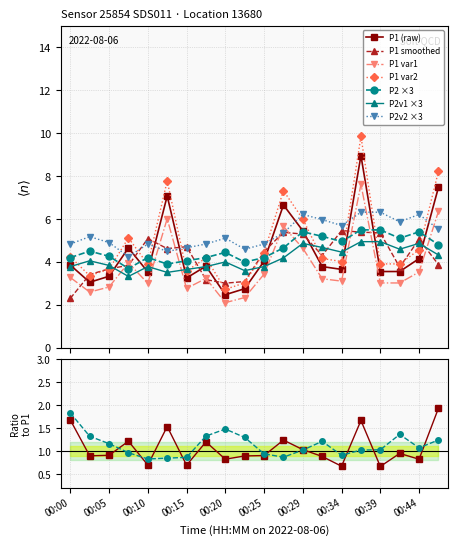

Between which two adjacent categories do P2 and P1 first intersect?

00:05 and 00:07